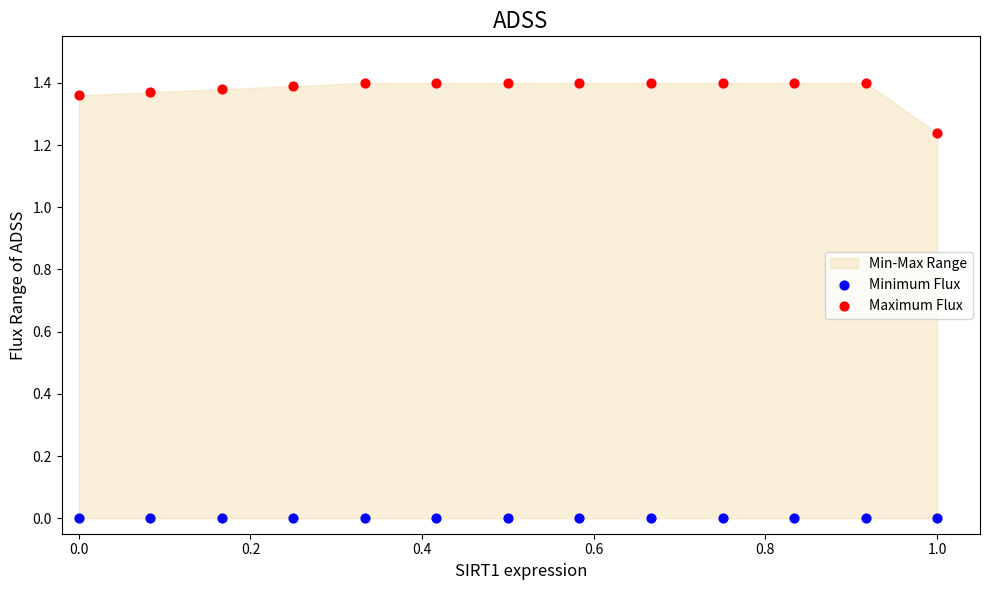

Which series reaches the maximum Y coordinate?

Maximum Flux